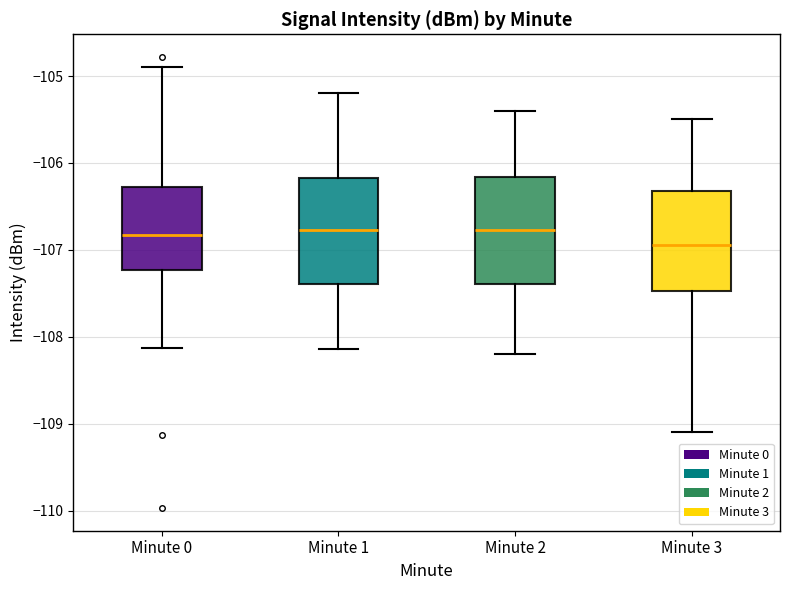

Reading left to right, read every box against the y-axis: the position of its median line, the range the box covers, and the ends of its whiskers. The values are not printed on the chart, so give them approximately, as read against the axis.

Minute 0: median -106.8, box -107.2 to -106.3, whiskers -108.1 to -104.9
Minute 1: median -106.8, box -107.4 to -106.2, whiskers -108.1 to -105.2
Minute 2: median -106.8, box -107.4 to -106.2, whiskers -108.2 to -105.4
Minute 3: median -106.9, box -107.5 to -106.3, whiskers -109.1 to -105.5